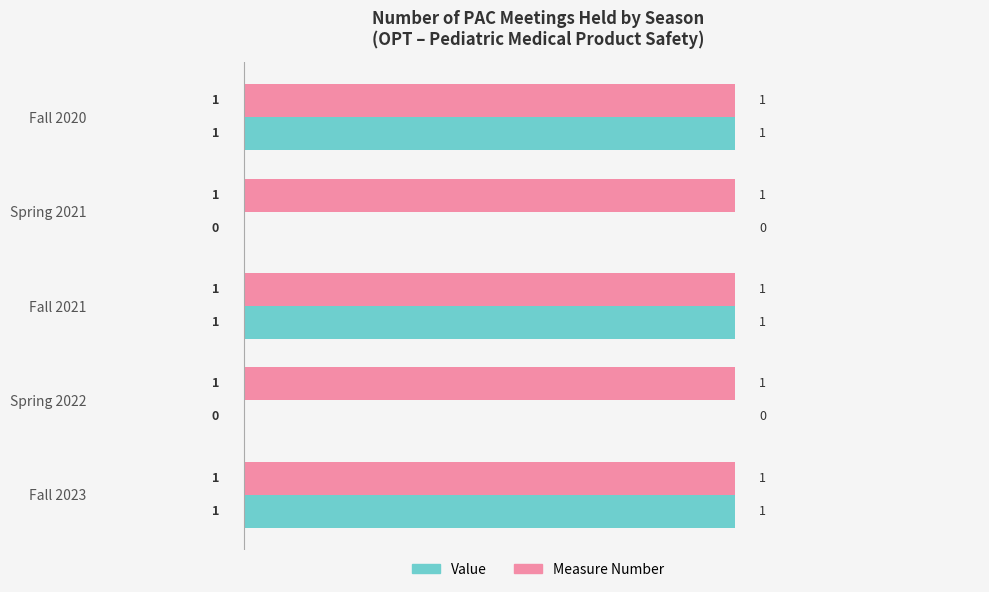

Between Fall 2020 and Spring 2022, which series saw the biggest shift?

Value